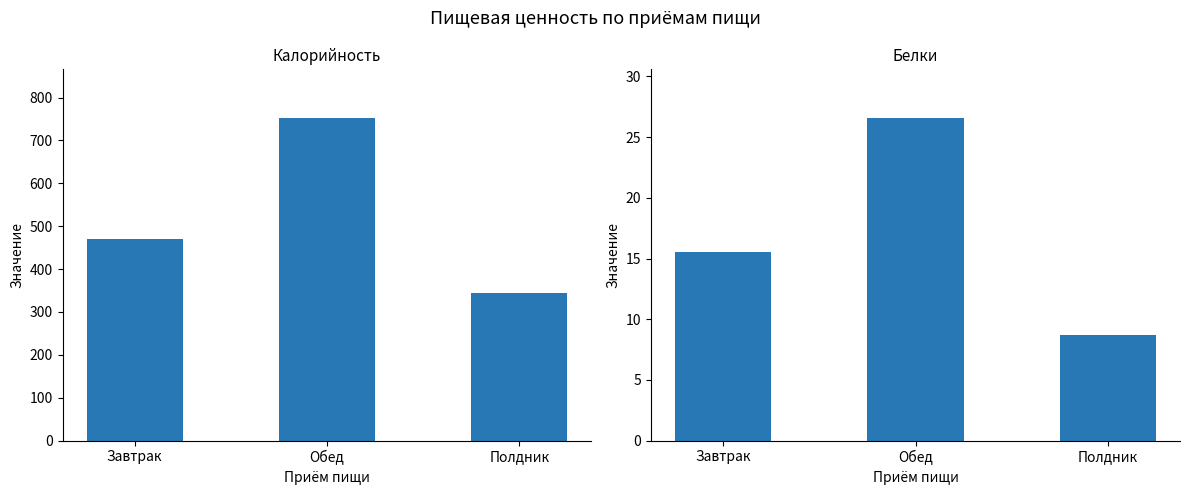

The Калорийность series shows 345.1 at Полдник. True or false?

True